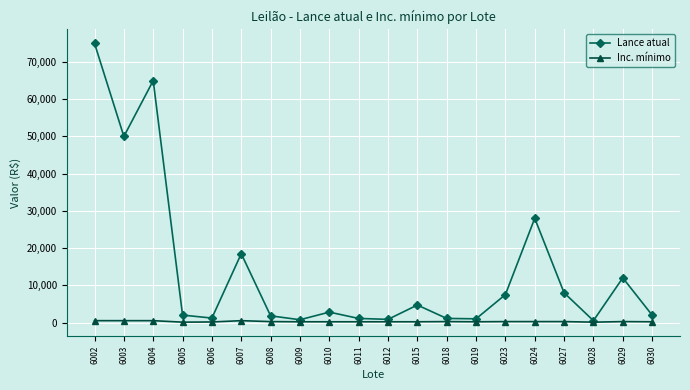

Where is Lance atual nearest to the value 37750?

6024